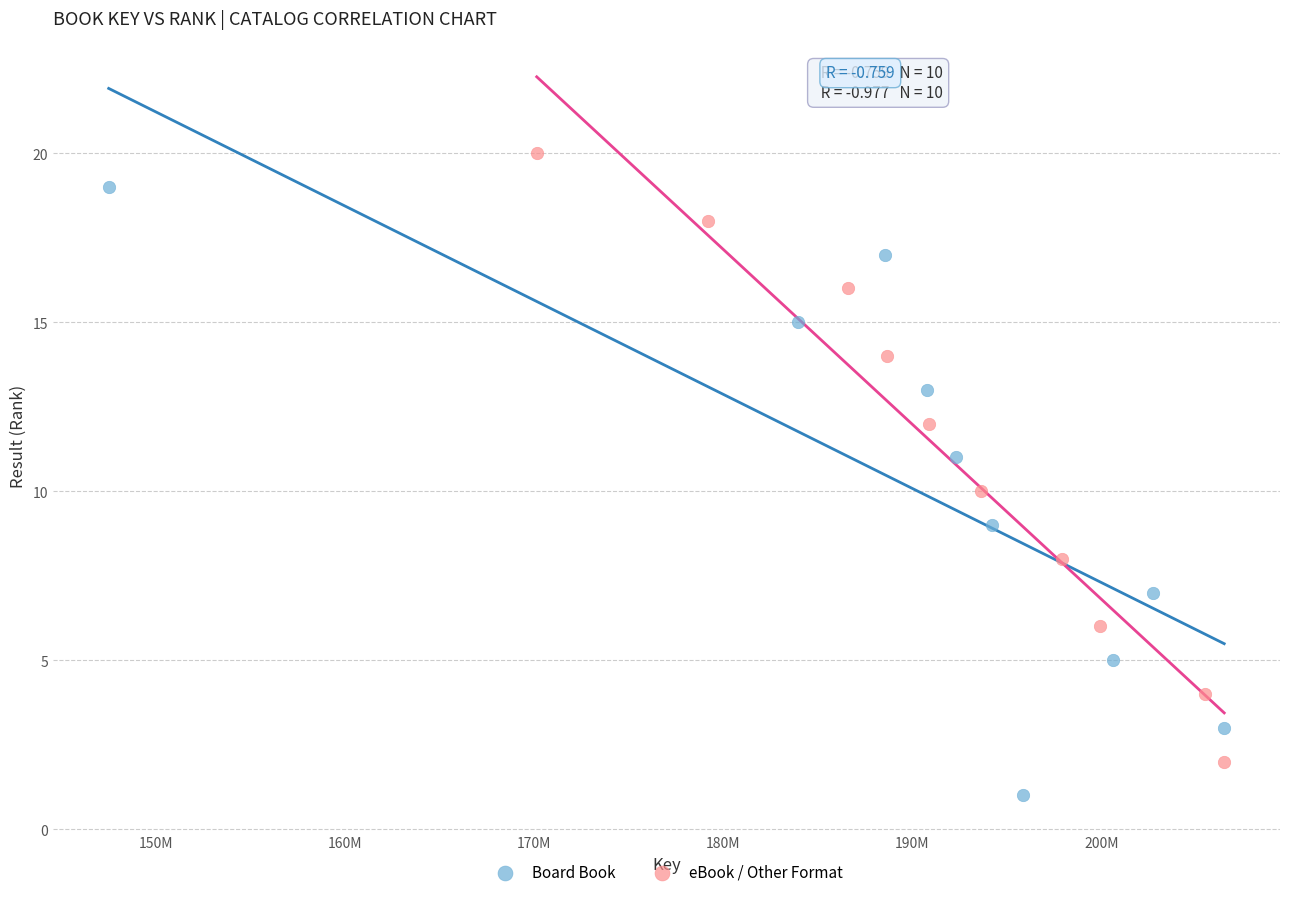

Which series reaches the maximum Y coordinate?

eBook / Other Format